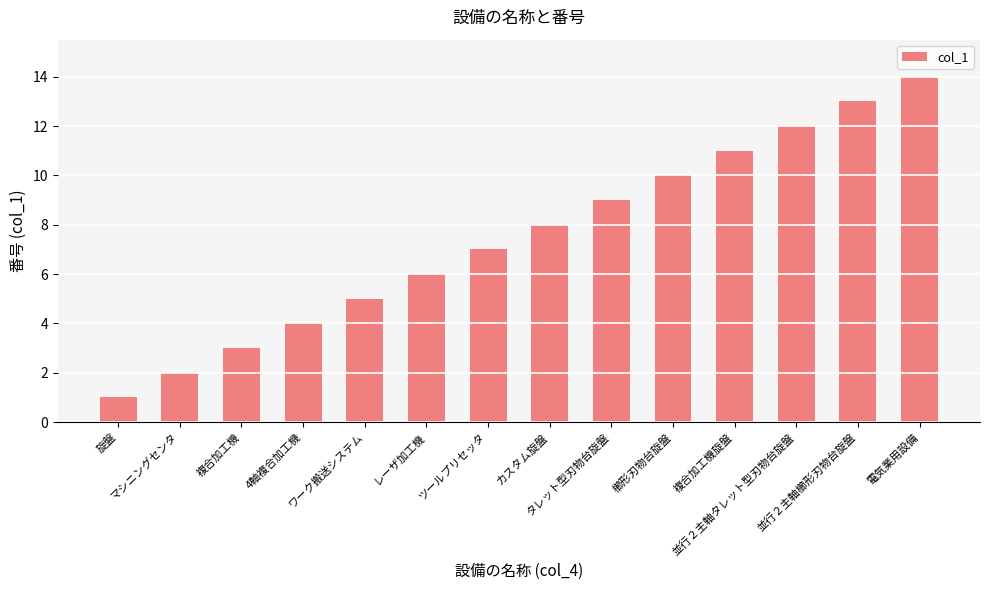

How many series are shown in this chart?

1